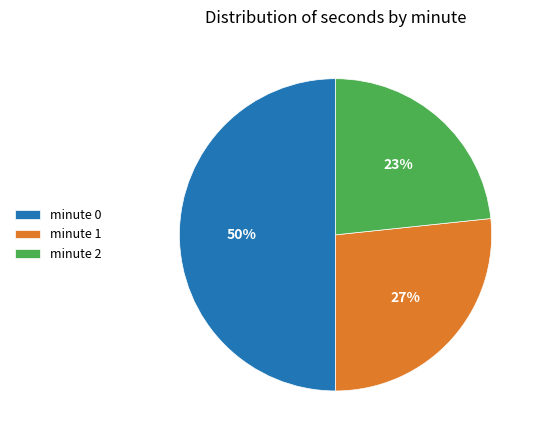

Do minute 0 and minute 1 together represent more than half of the pie?

Yes